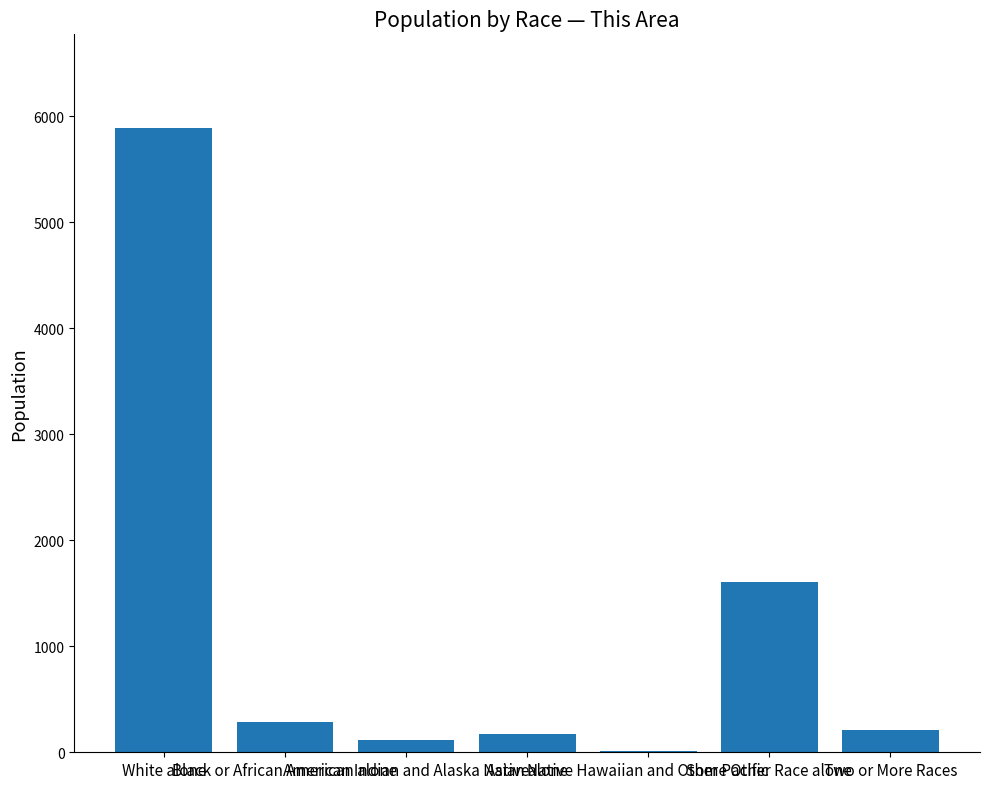

Which label corresponds to the largest value in the chart?

White alone